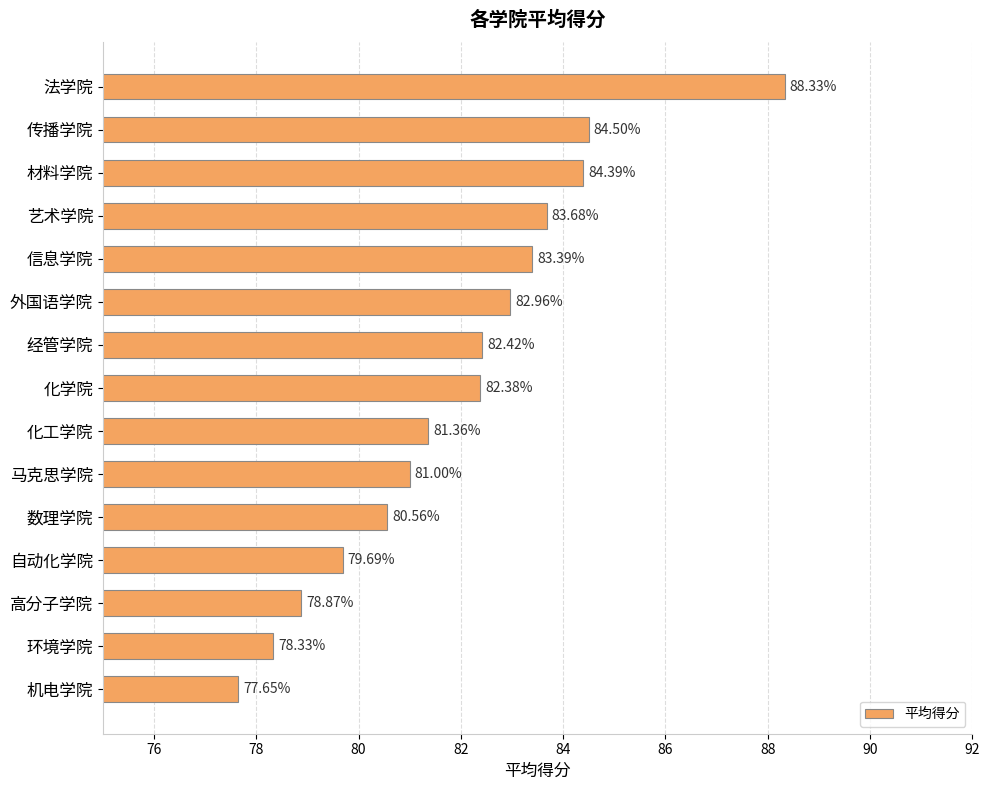

Rank the categories by value from lowest to highest.

机电学院, 环境学院, 高分子学院, 自动化学院, 数理学院, 马克思学院, 化工学院, 化学院, 经管学院, 外国语学院, 信息学院, 艺术学院, 材料学院, 传播学院, 法学院